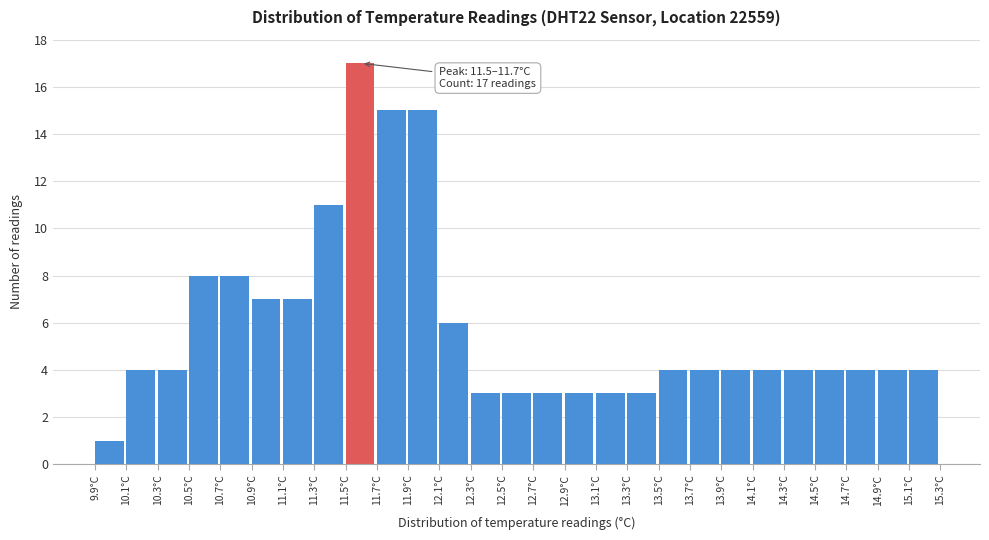

Over which range of the x-axis is the bar tallest?

11.5 to 11.7